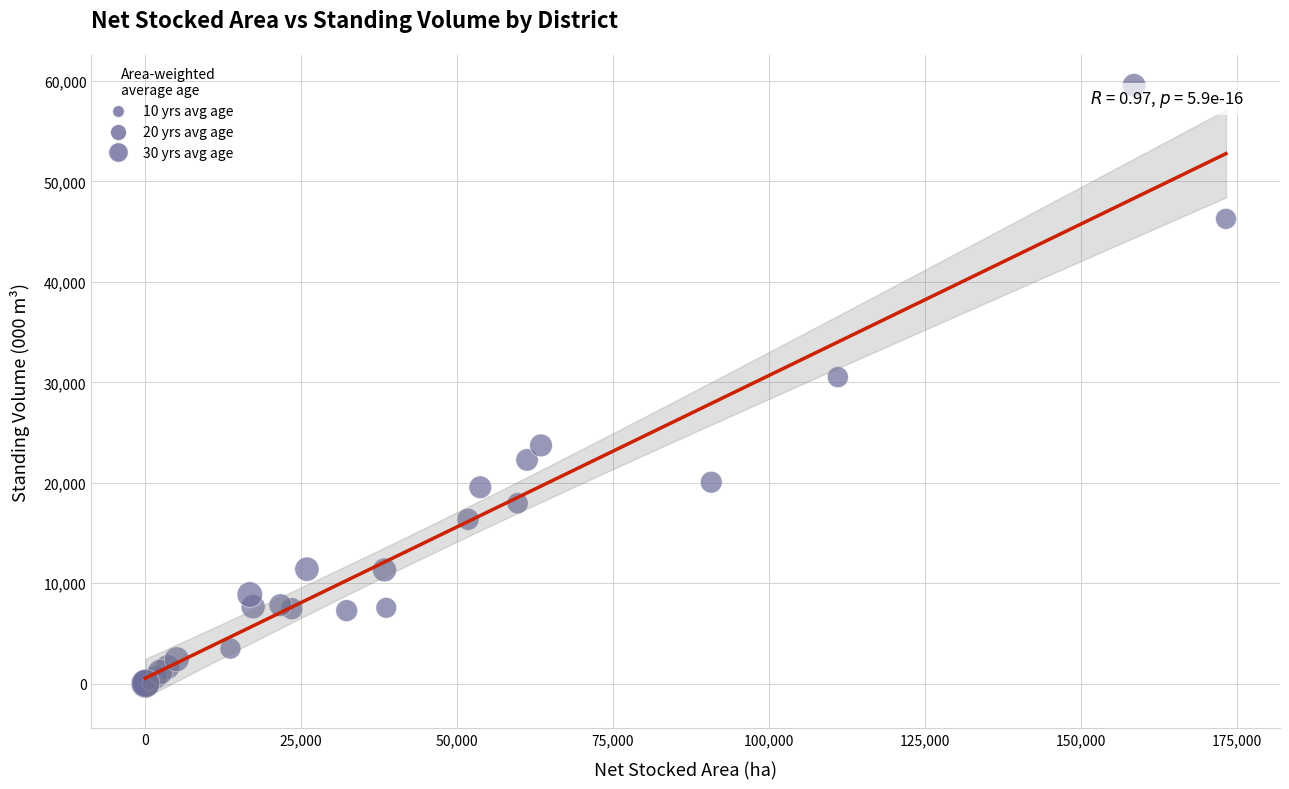

What Y value in the scatter plot is closest to 29788?

30520.3